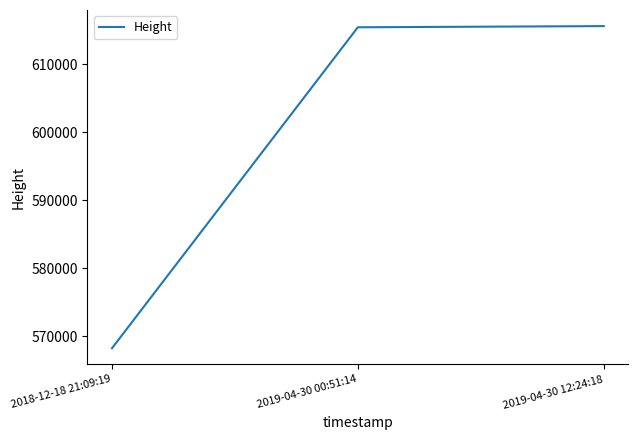

What position from the left is 2018-12-18 21:09:19?

1